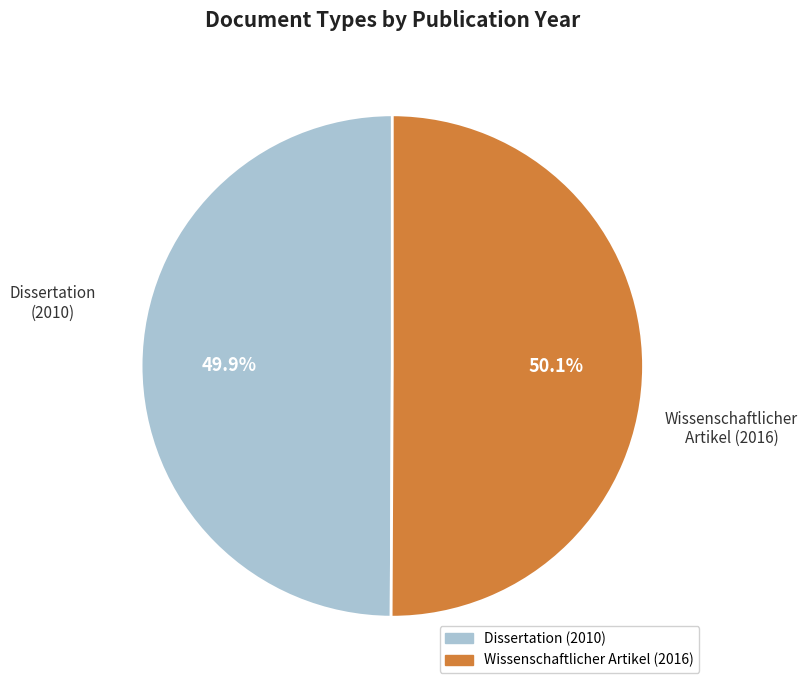

Is the sum of Wissenschaftlicher Artikel (2016) and Dissertation (2010) greater than half?

Yes